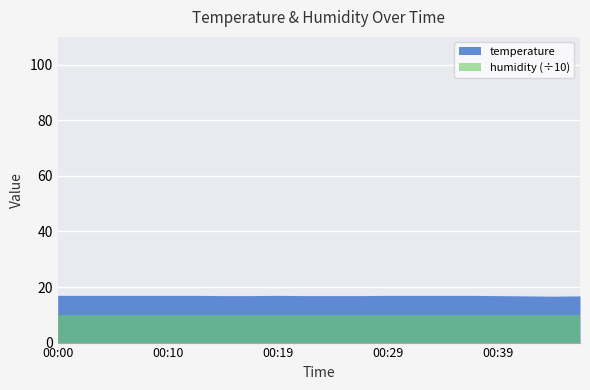

What is the difference between the values at 00:29 and 00:46?

0.3